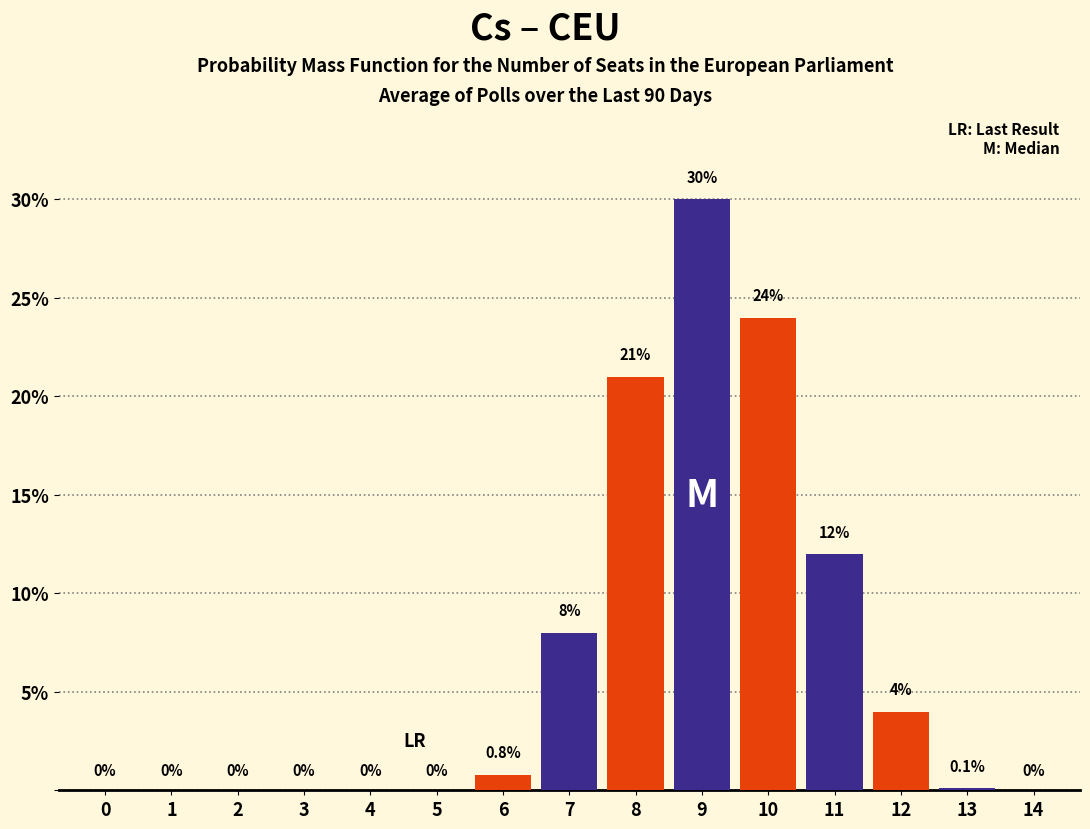

Reading left to right, what are all the values shown in this chart?

0=0.0	1=0.0	2=0.0	3=0.0	4=0.0	5=0.0	6=0.8	7=8.0	8=21.0	9=30.0	10=24.0	11=12.0	12=4.0	13=0.1	14=0.0